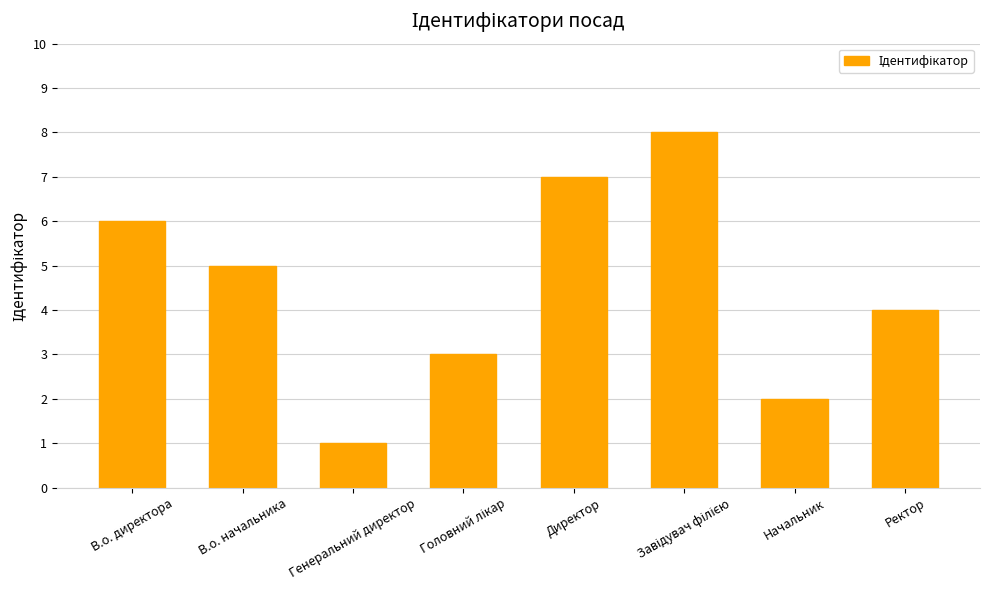

Does the chart contain any negative values?

No